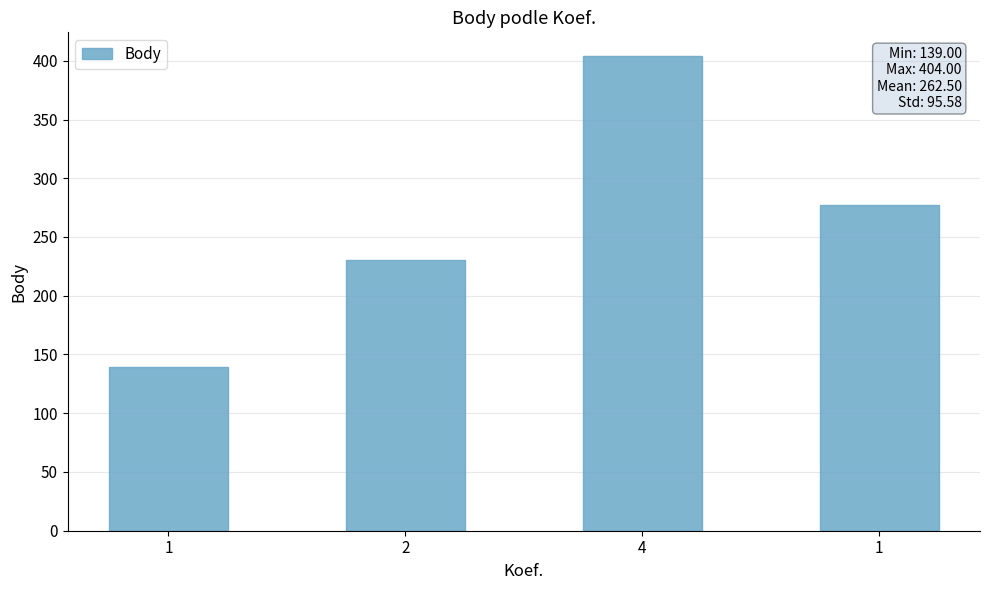

Count the values in the range 230 to 404.

3